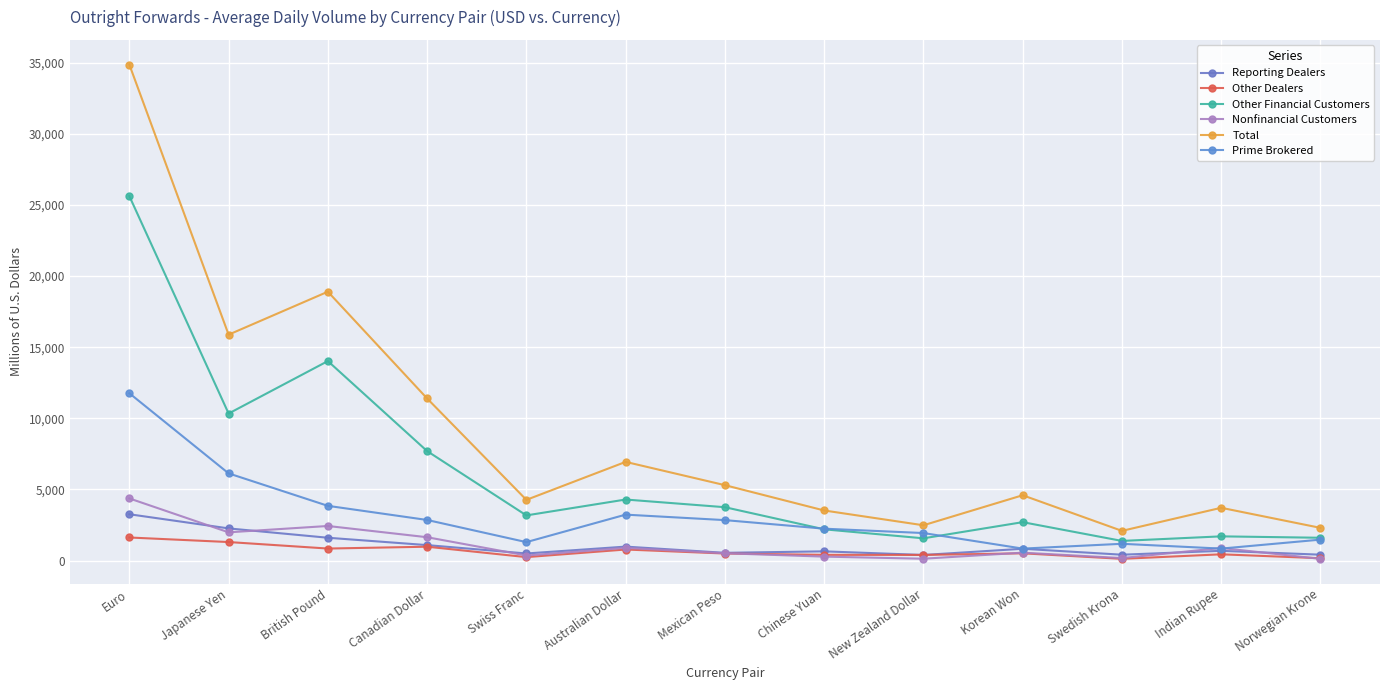

Where does the Other Financial Customers series first go above 3174?

Euro